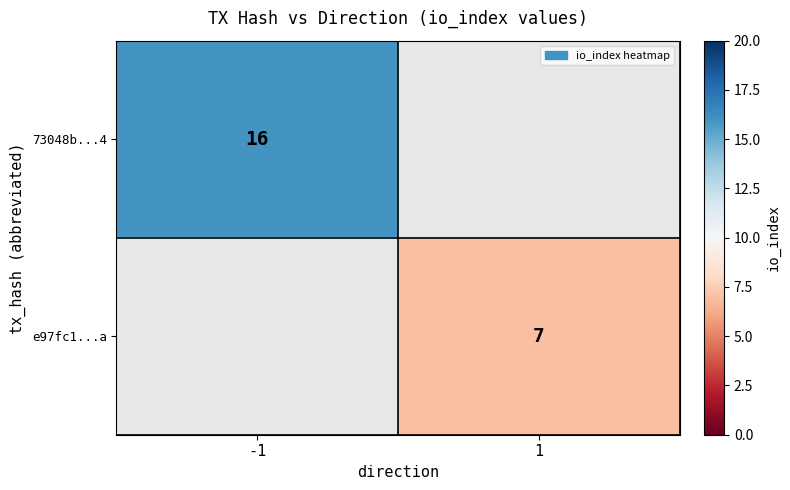

Is it true that e97fc1...a equals 7 at 1?

True